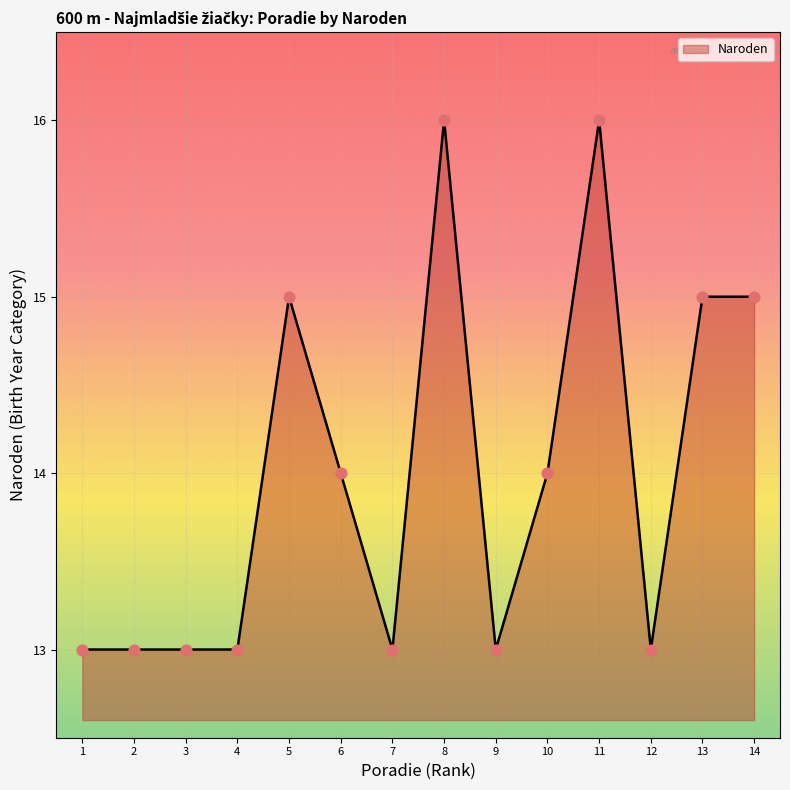

Between 8 and 12, which is larger?

8